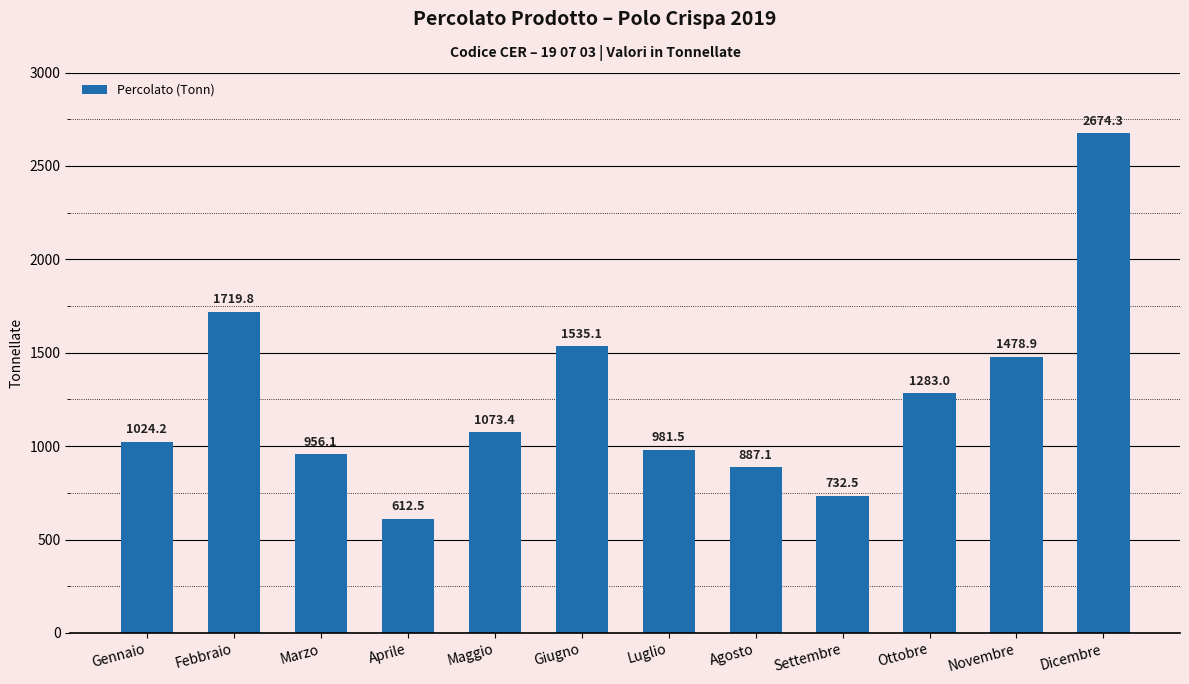

How many data points does each series have?

12